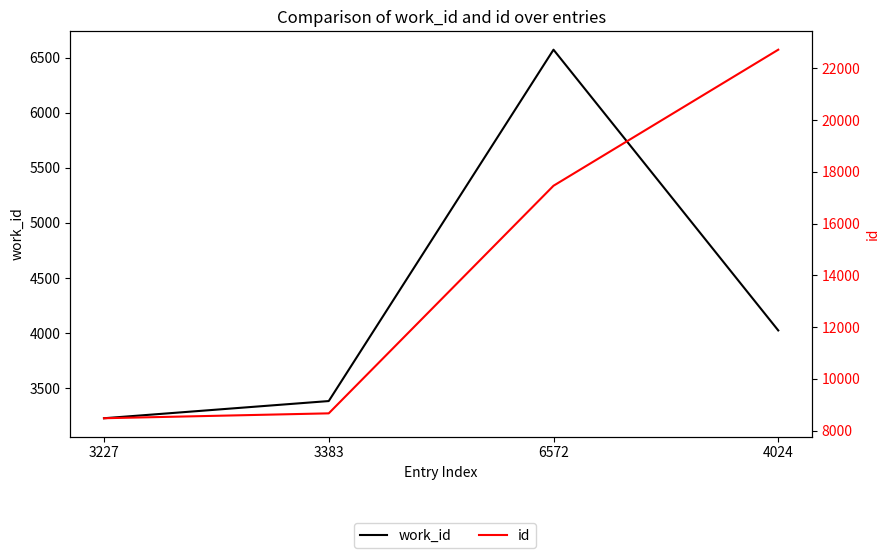

At which label does id first exceed 17460?

4024